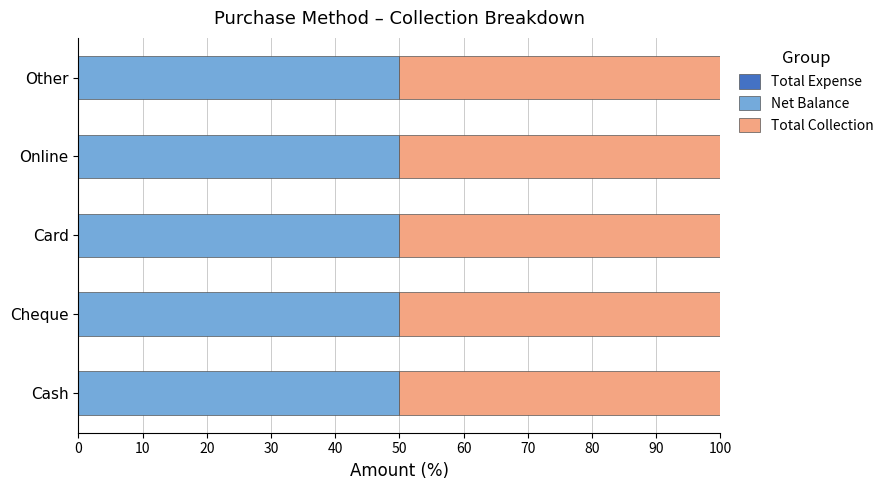

What are all the series names shown in the legend?

Total Expense, Net Balance, Total Collection